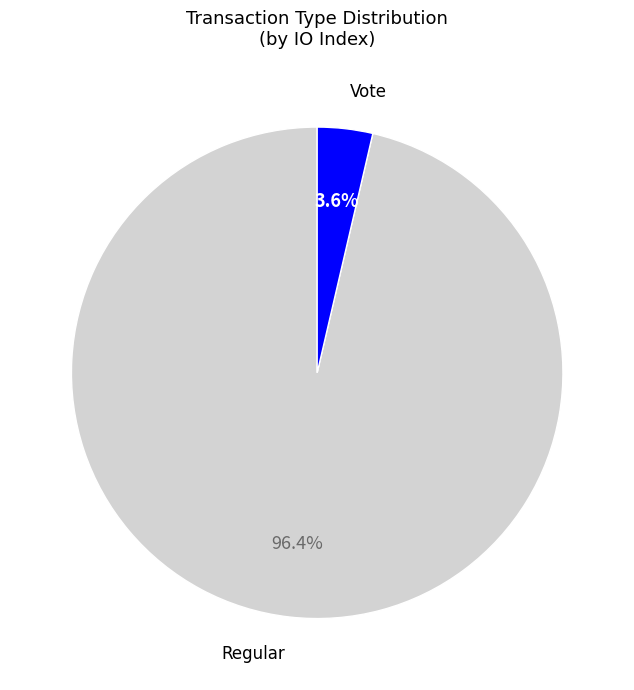

Is there any slice that represents more than half of the pie?

Yes